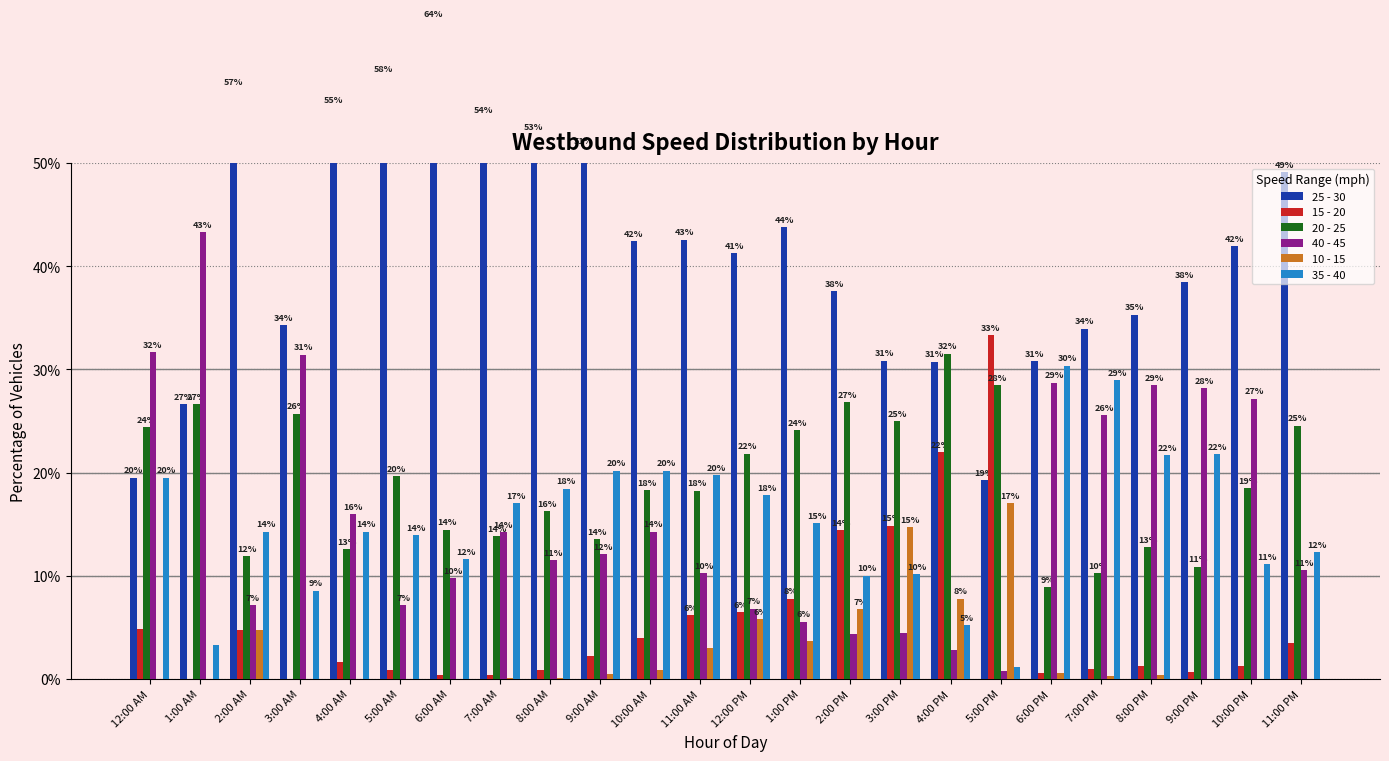

What is the label of the 15th bar from the right?

9:00 AM